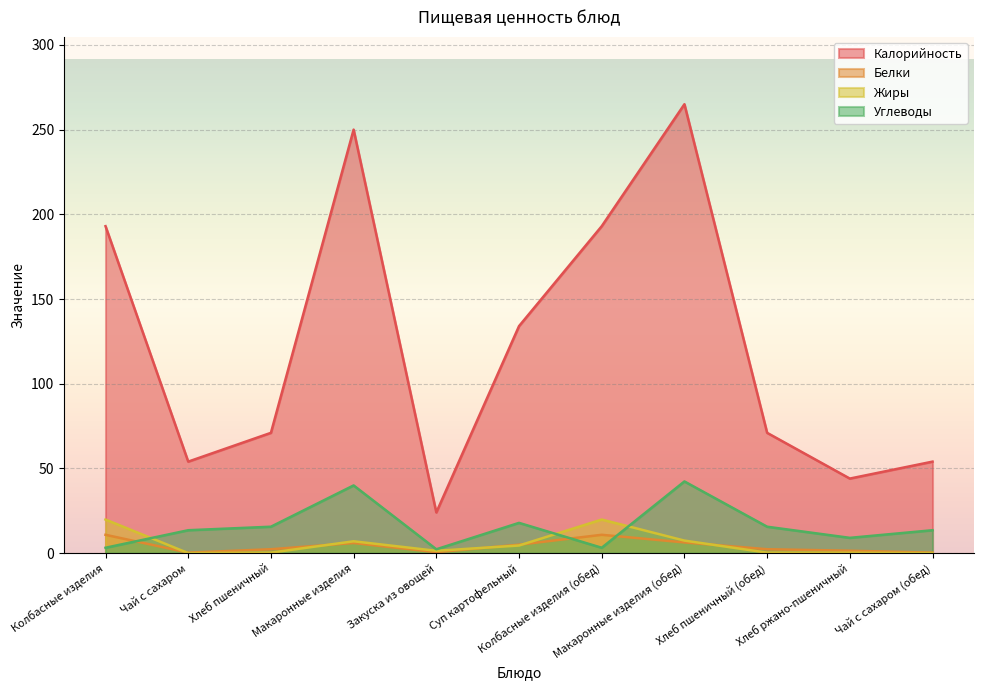

True or false: Белки and Калорийность intersect in this chart.

False